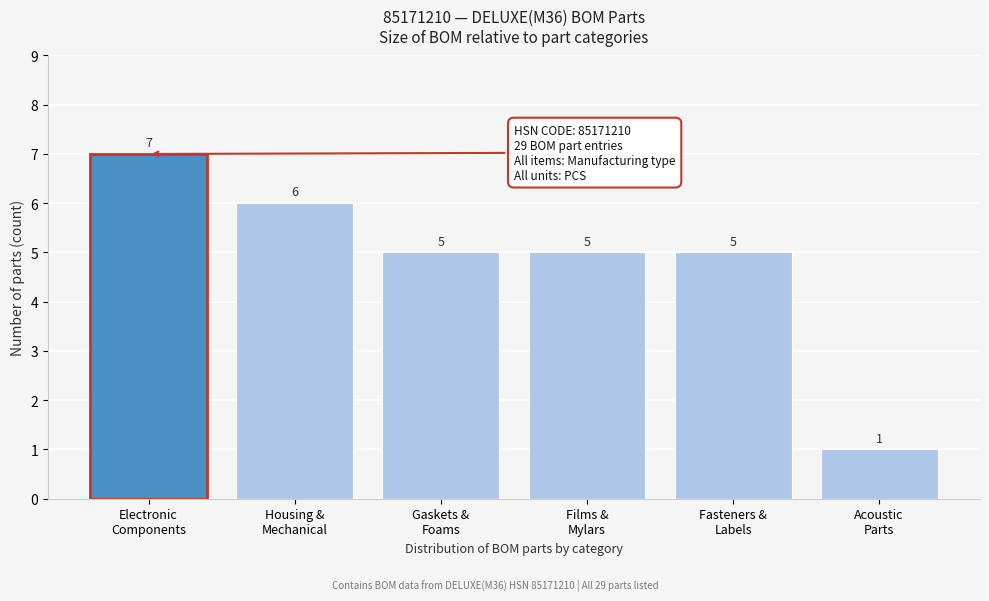

Reading left to right, list all the values displayed in this chart.

7	6	5	5	5	1